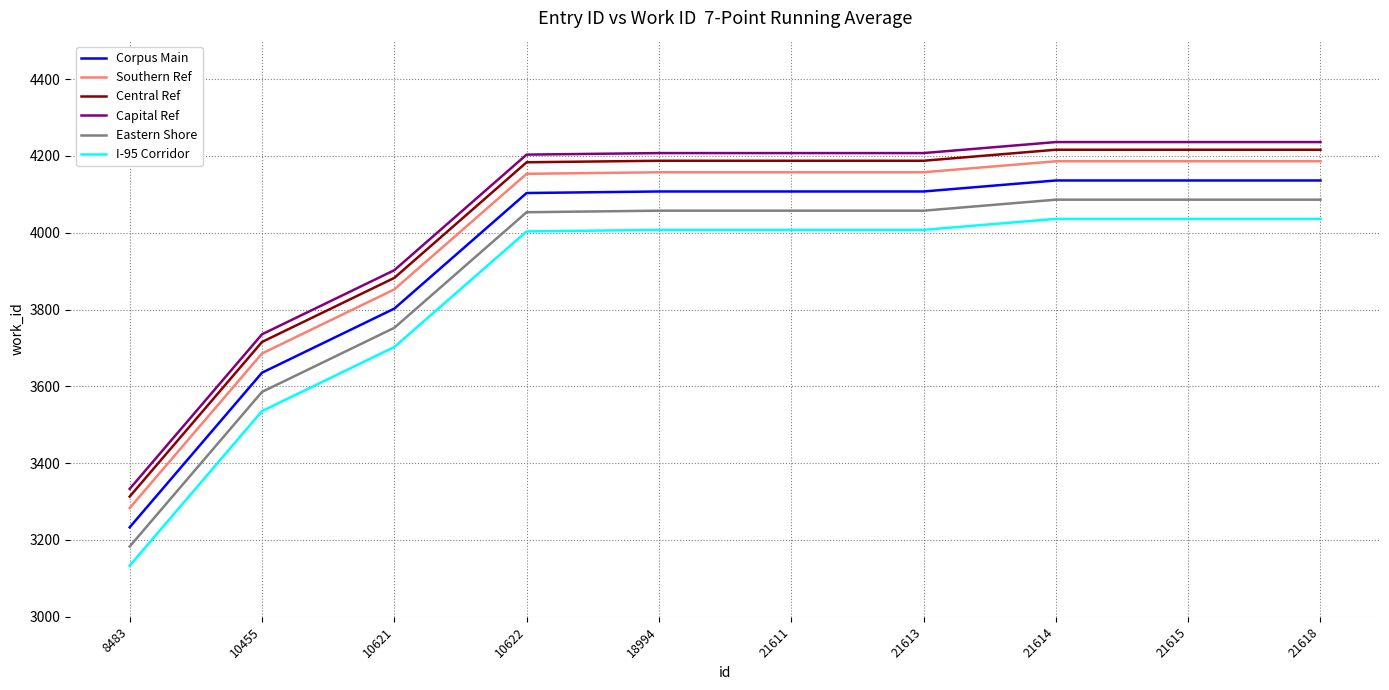

Is the value of Southern Ref at 10621 greater than the value of Capital Ref at 21618?

No